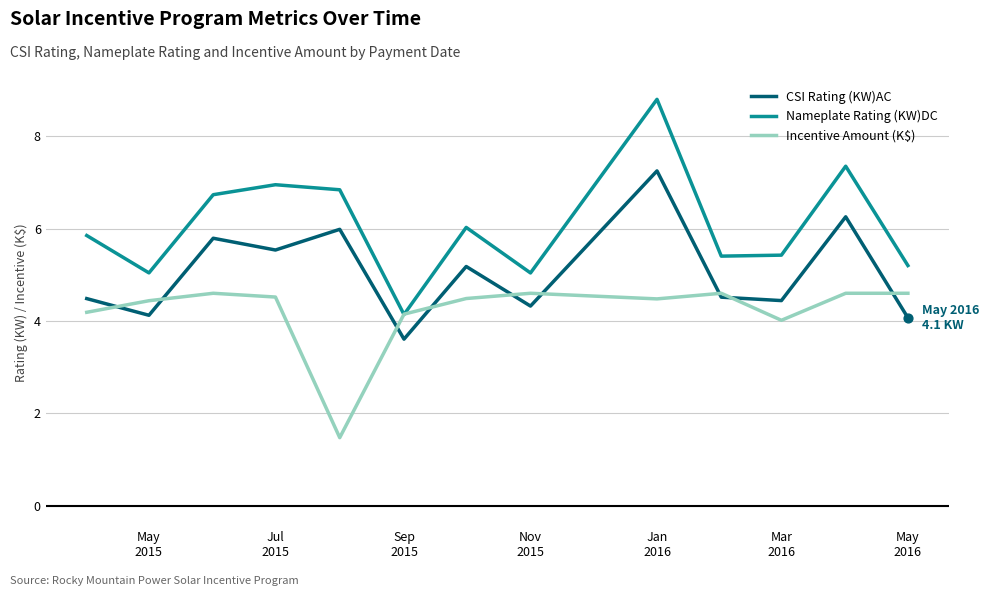

At how many categories does at least one series exceed 4?

13